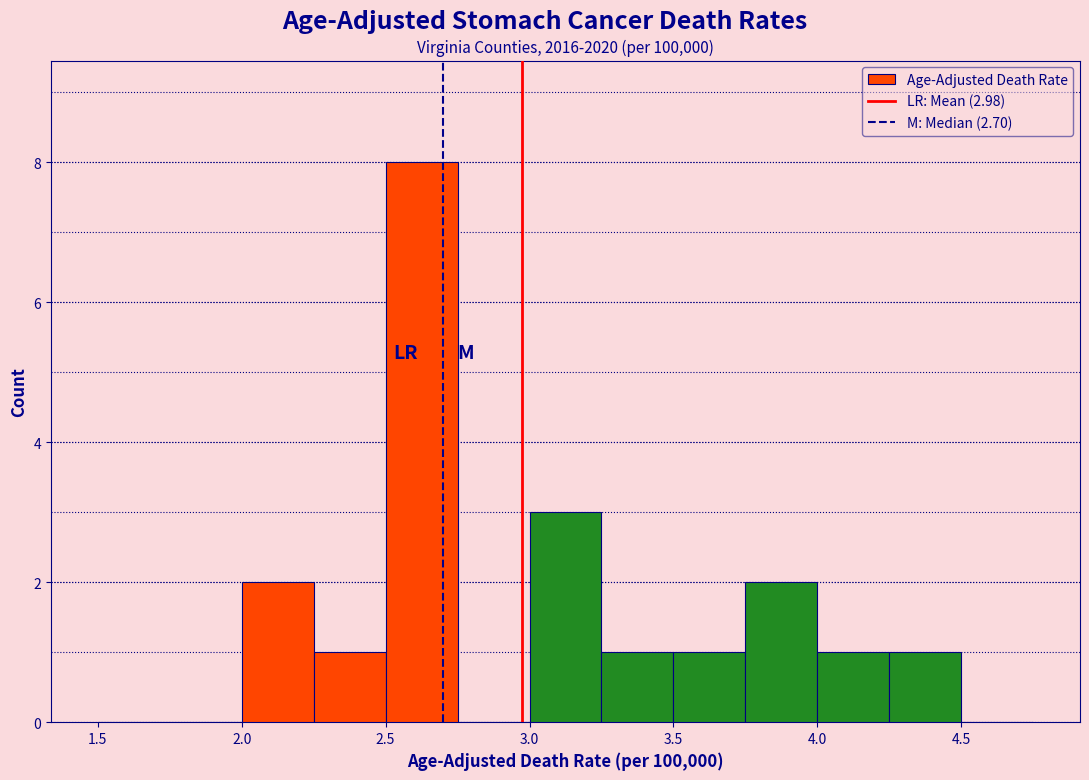

Over which range of the x-axis is the bar tallest?

2.50 to 2.75